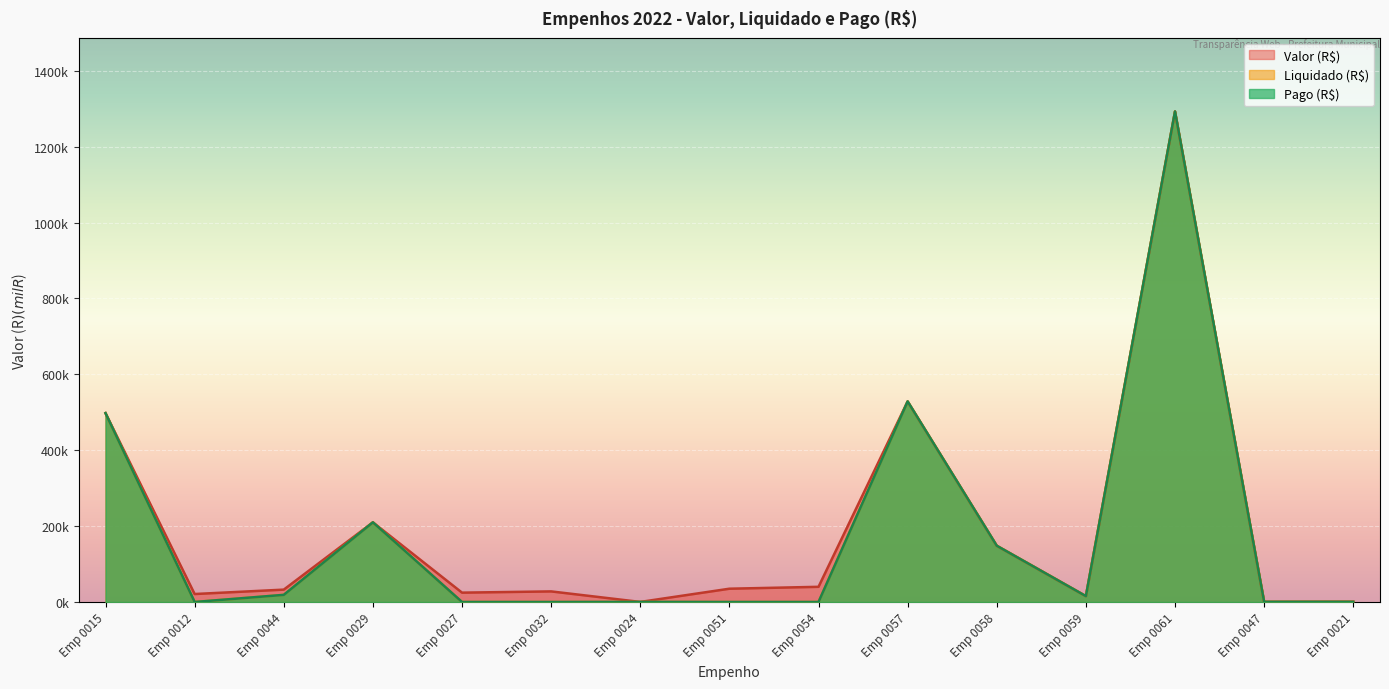

List the series in order of their peak value, highest first.

Valor (R$), Liquidado (R$), Pago (R$)